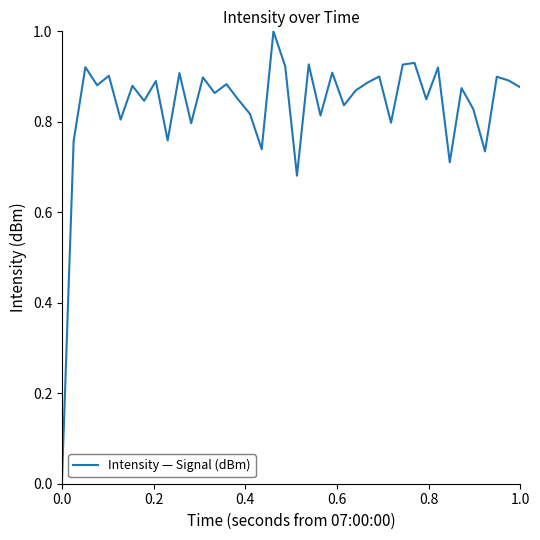

How many interior local valleys (lower than both neighbors) does the data have?

14